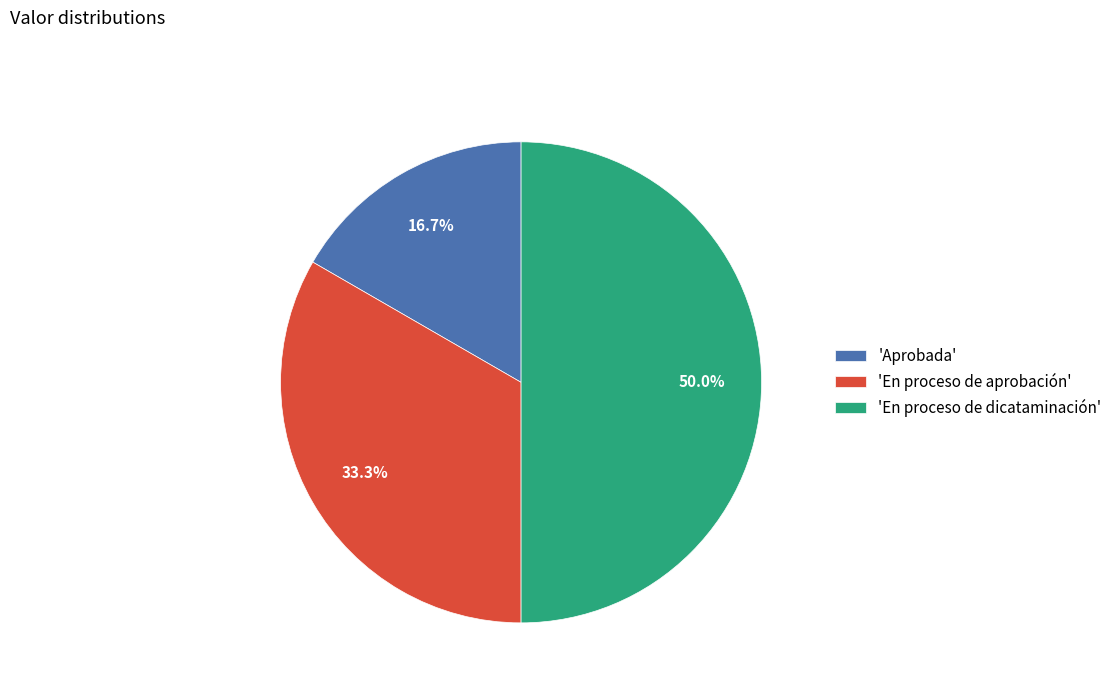

Is 'En proceso de aprobación' the majority of the pie?

No